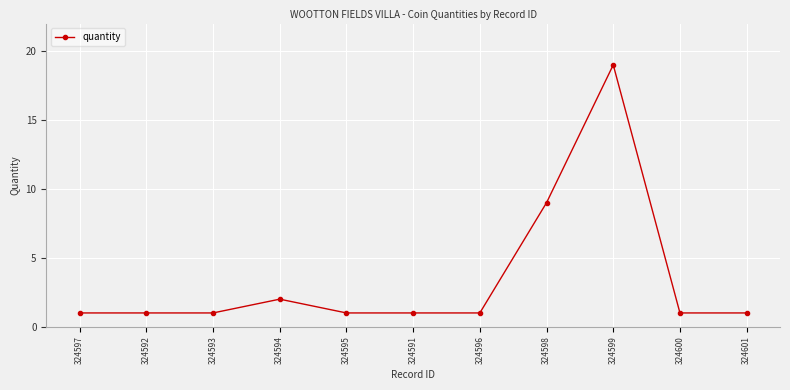

What is the sum of the values at 324597 and 324595?

2